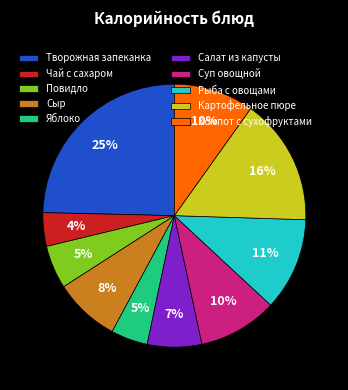

To the nearest percent, what percentage of the pie is Повидло?

5%